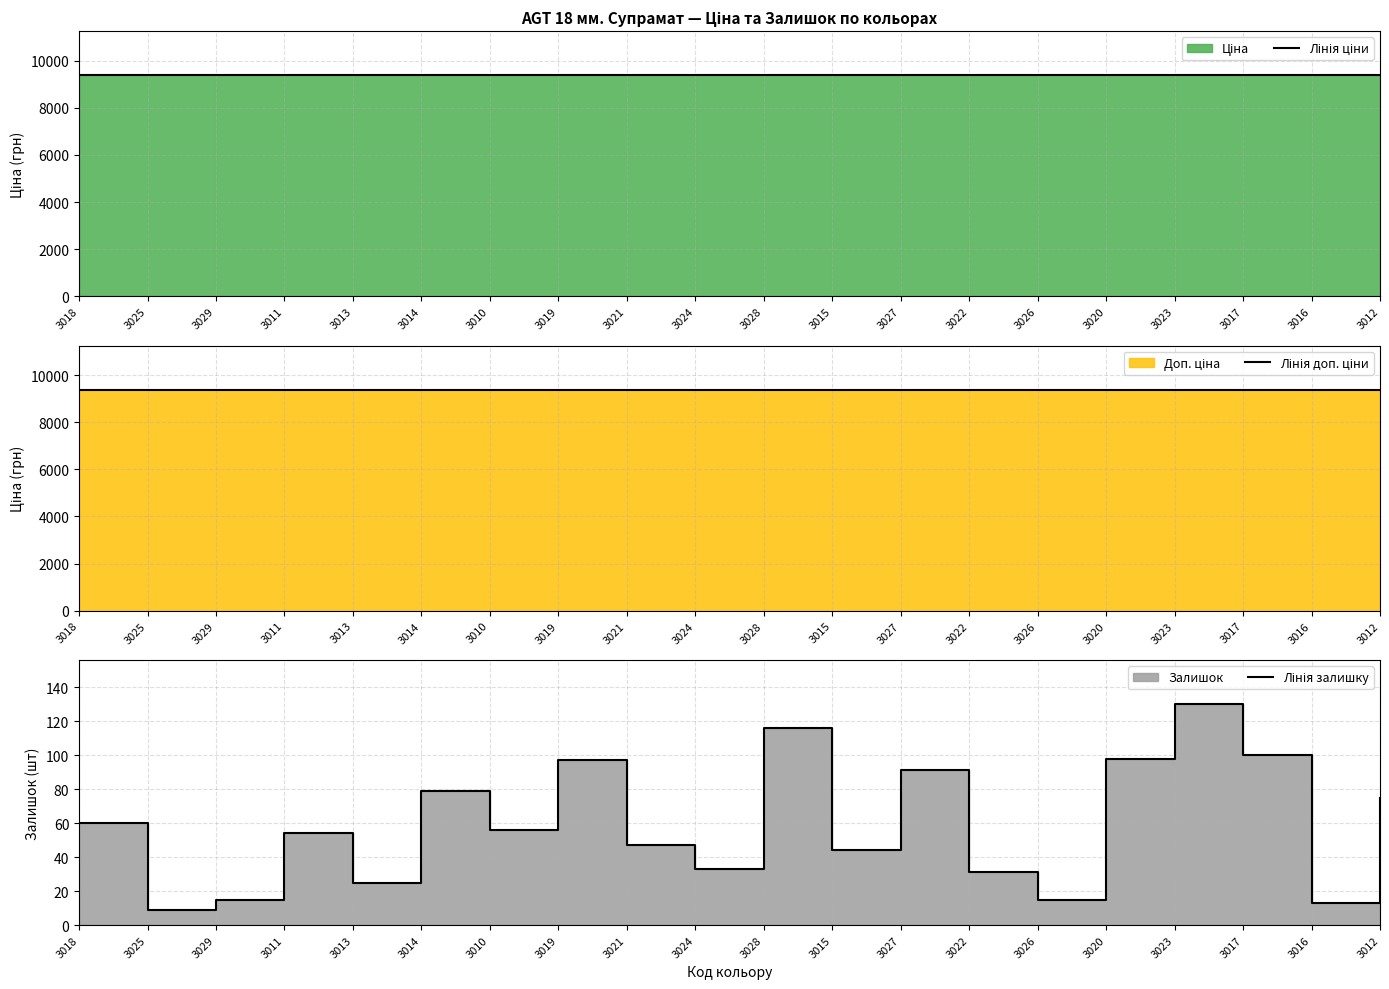

What is the sum of all Лінія залишку values?

1188.0